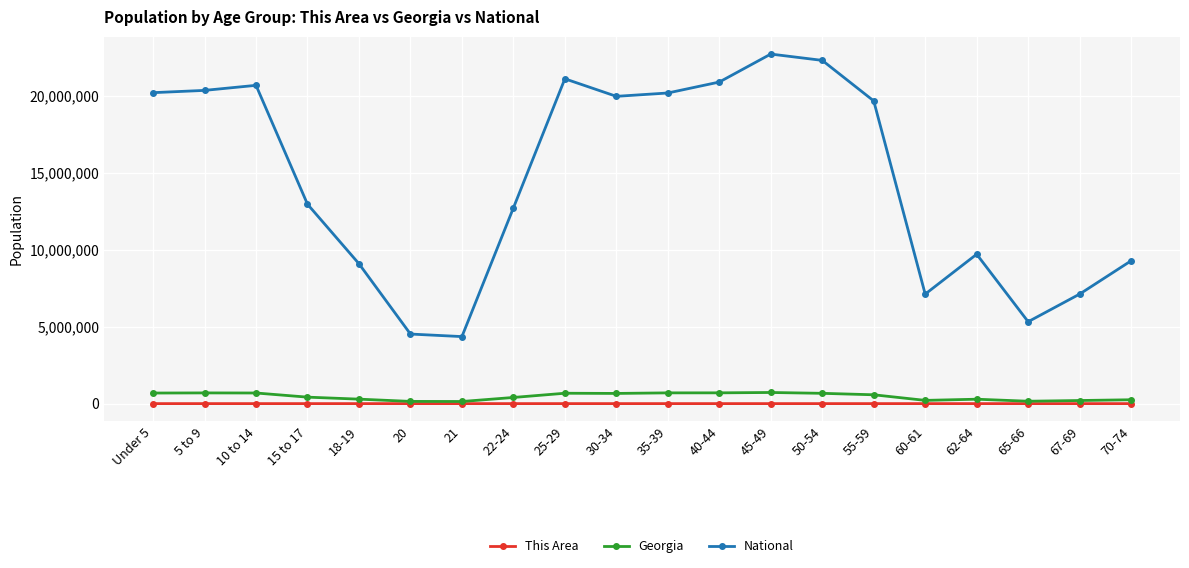

What is the sum of the Georgia values at 10 to 14 and 15 to 17?

1109606